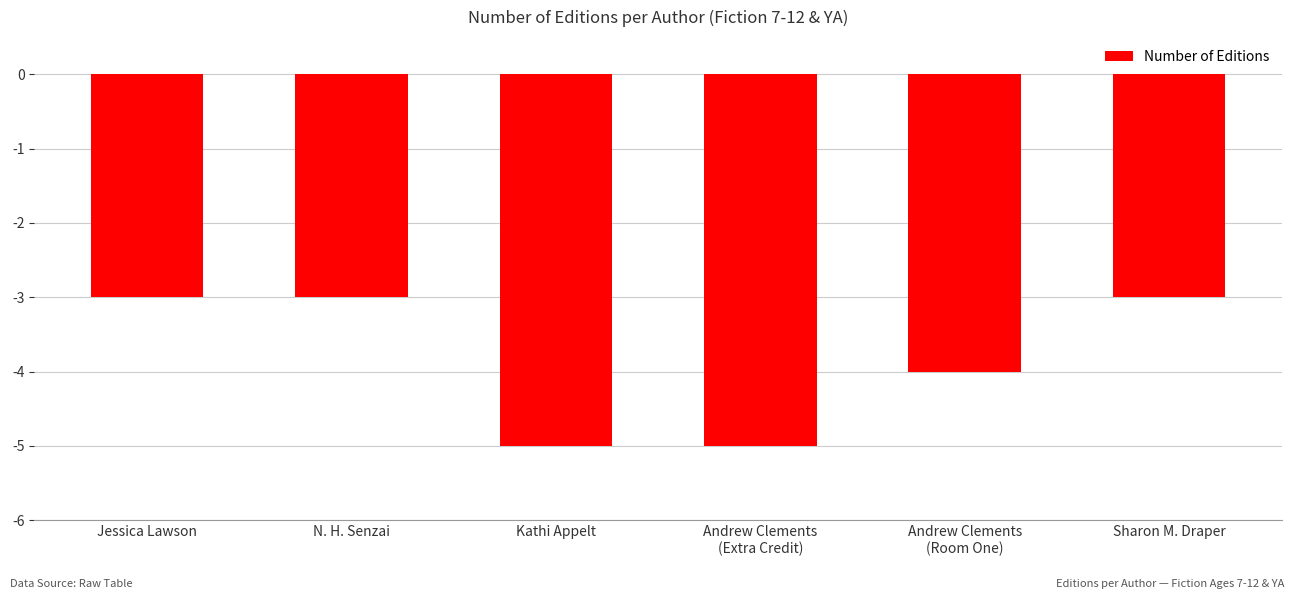

What is the label of the 5th bar from the right?

N. H. Senzai